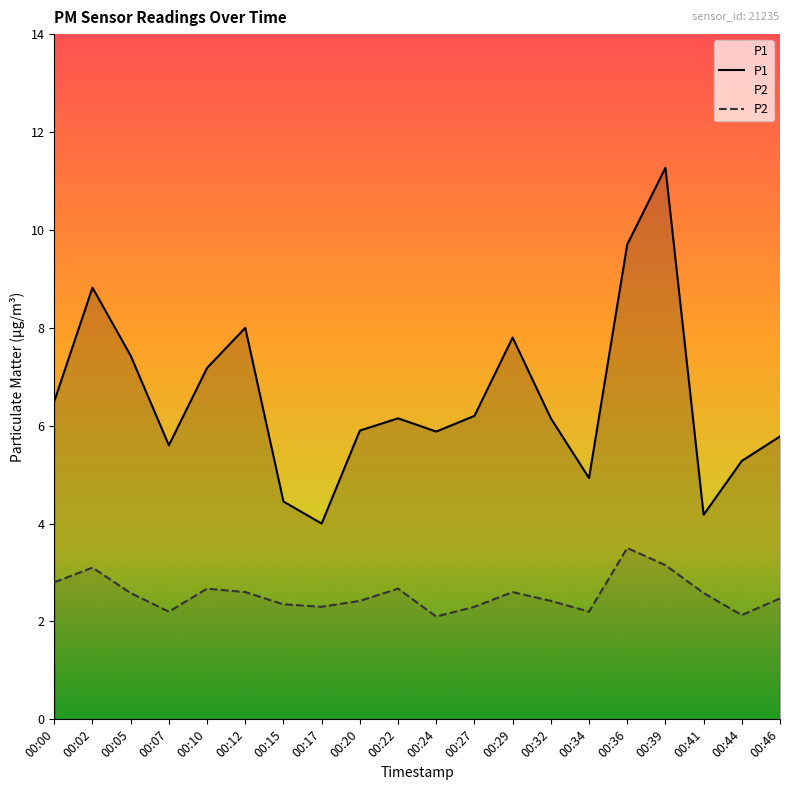

Rank the series at 00:24 from lowest to highest value.

P2, P1